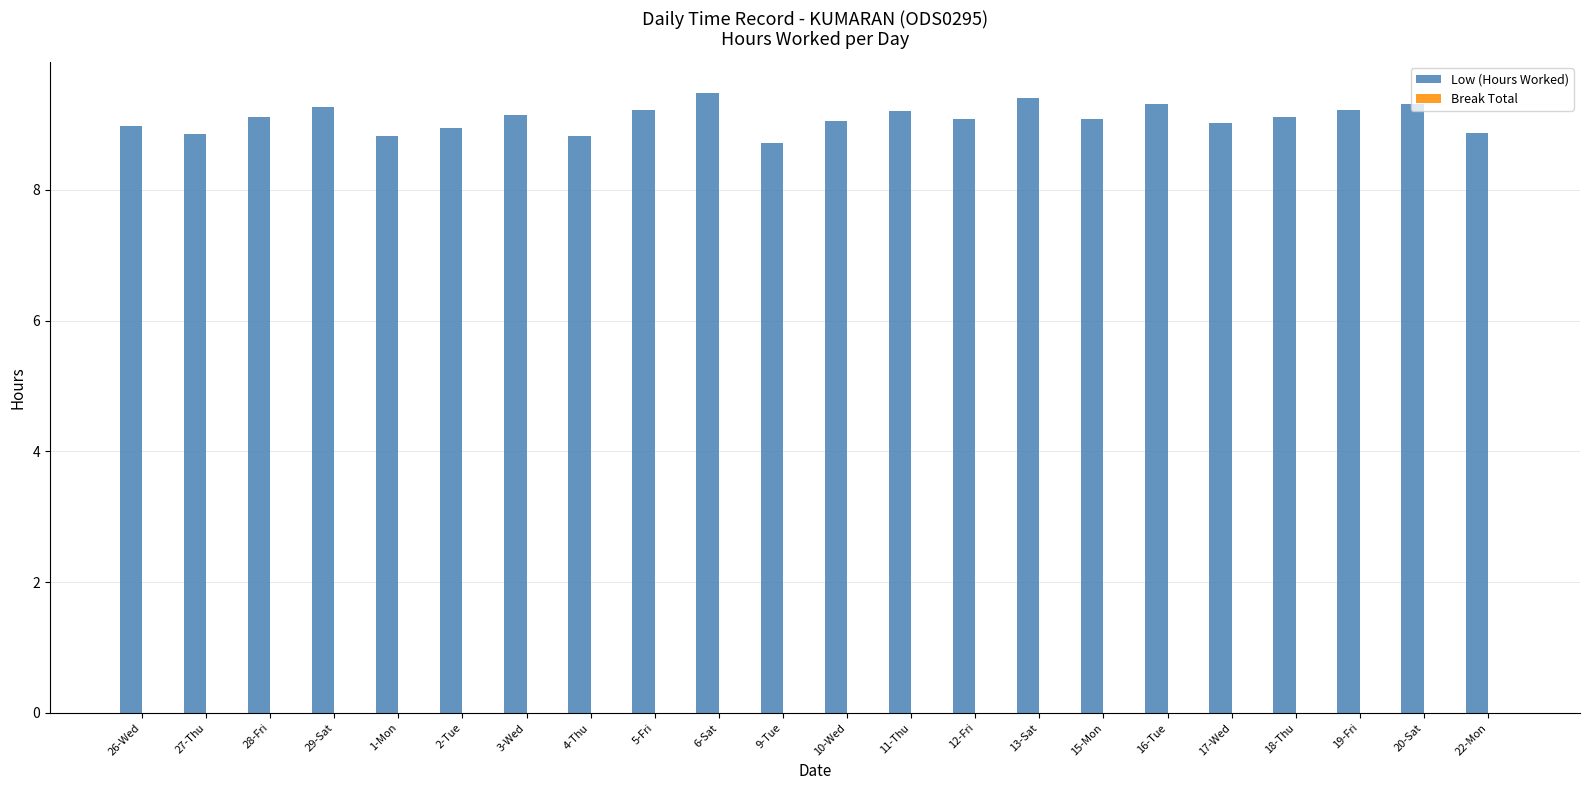

What is the average value?

9.1